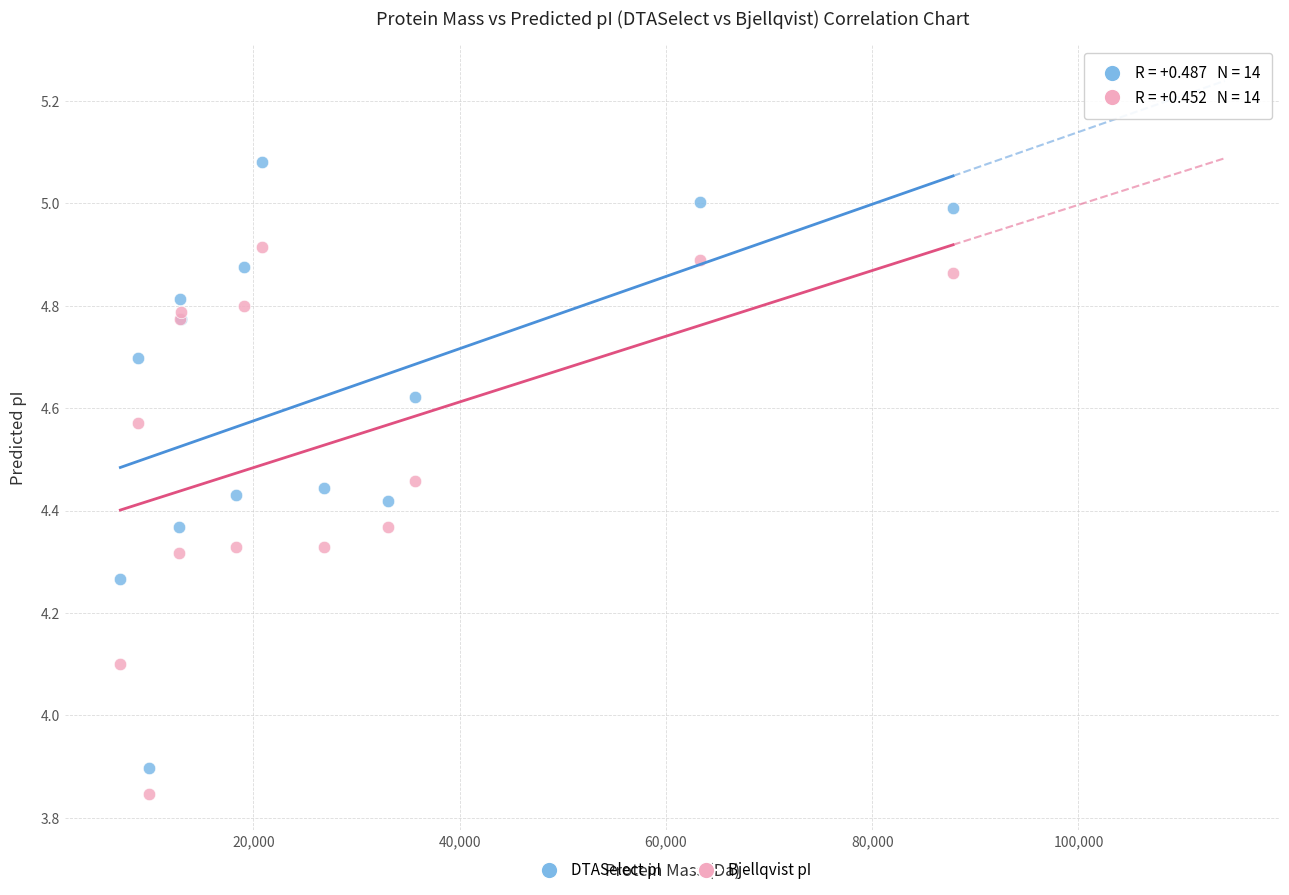

Which series has the largest Y range (max minus min)?

DTASelect pI